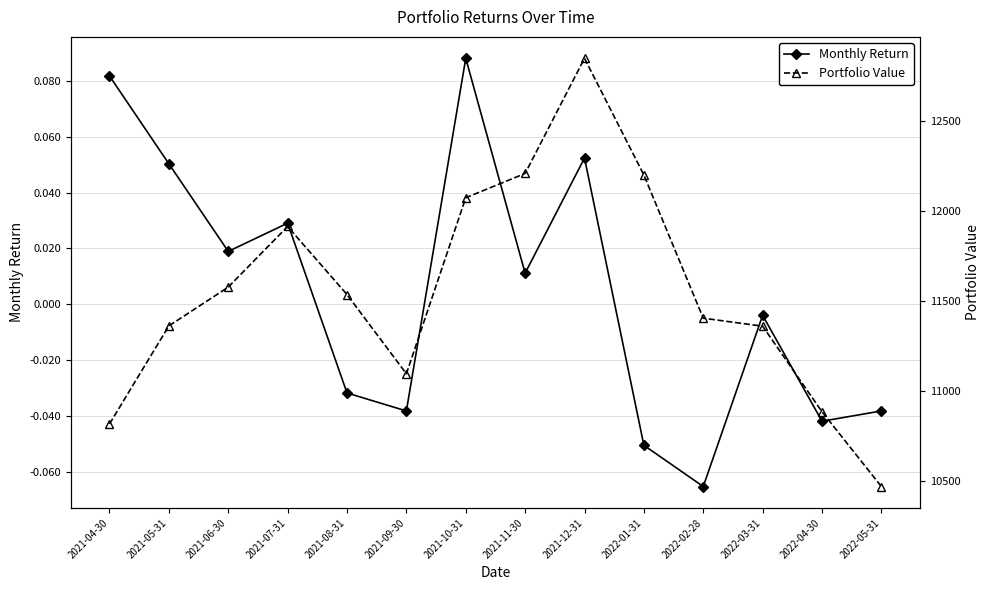

Is it true that Monthly Return equals -0.1 at 2022-01-31?

True